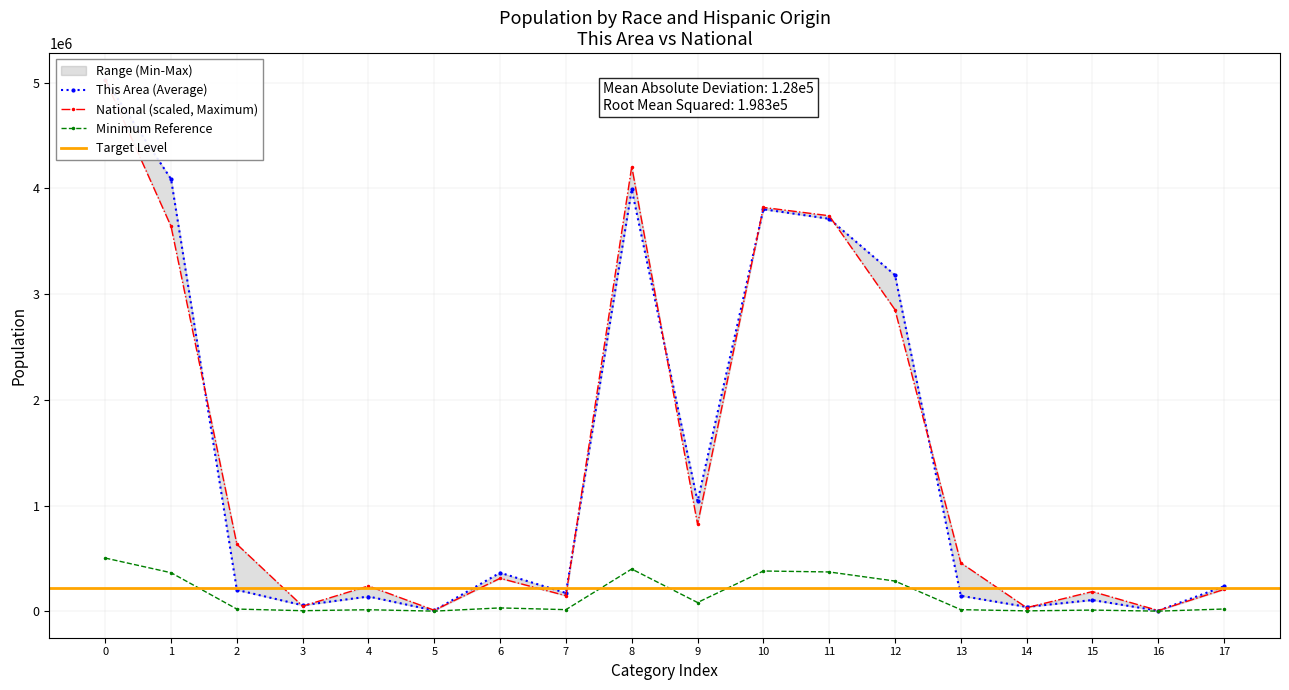

True or false: Minimum Reference has more than 1 points higher than both neighbors.

True